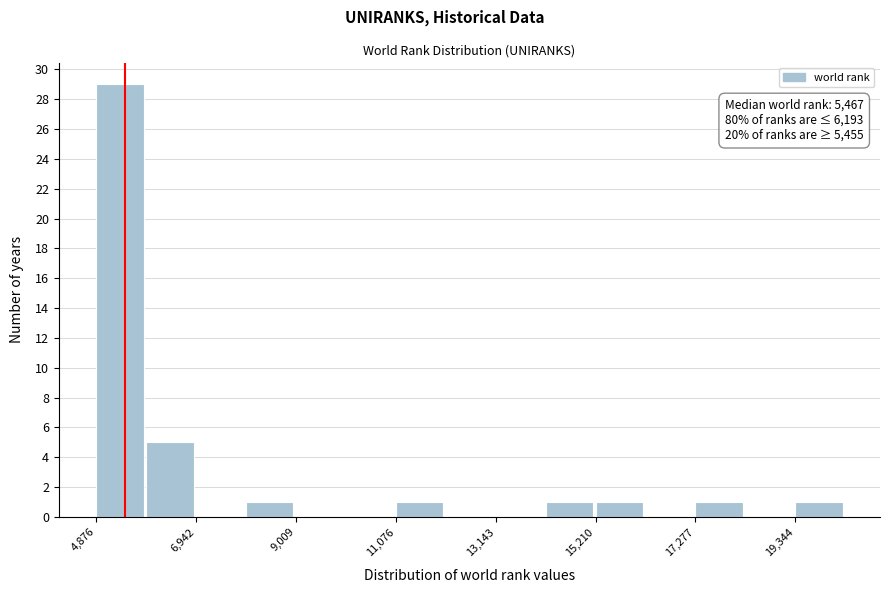

Read against the x-axis, roughly where is the centre of the tallest bar?

5500